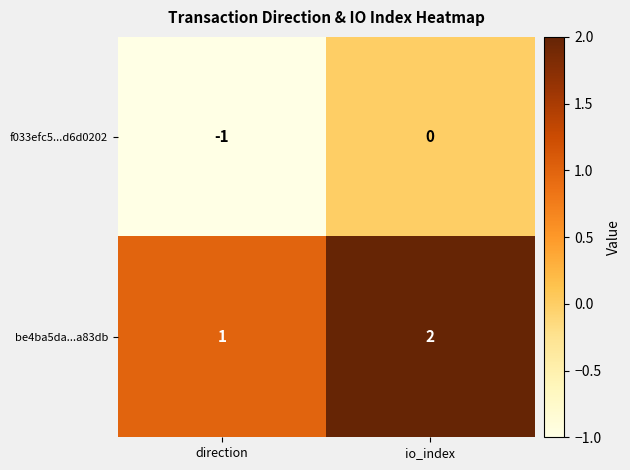

Reading left to right, list all the values displayed in this chart.

f033efc5...d6d0202: direction=-1	io_index=0
be4ba5da...a83db: direction=1	io_index=2